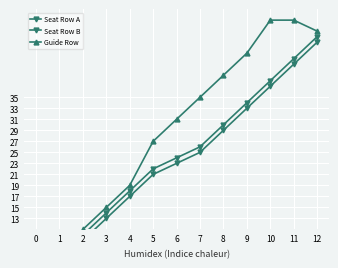

Which series changed the most between 0 and 6?

Guide Row